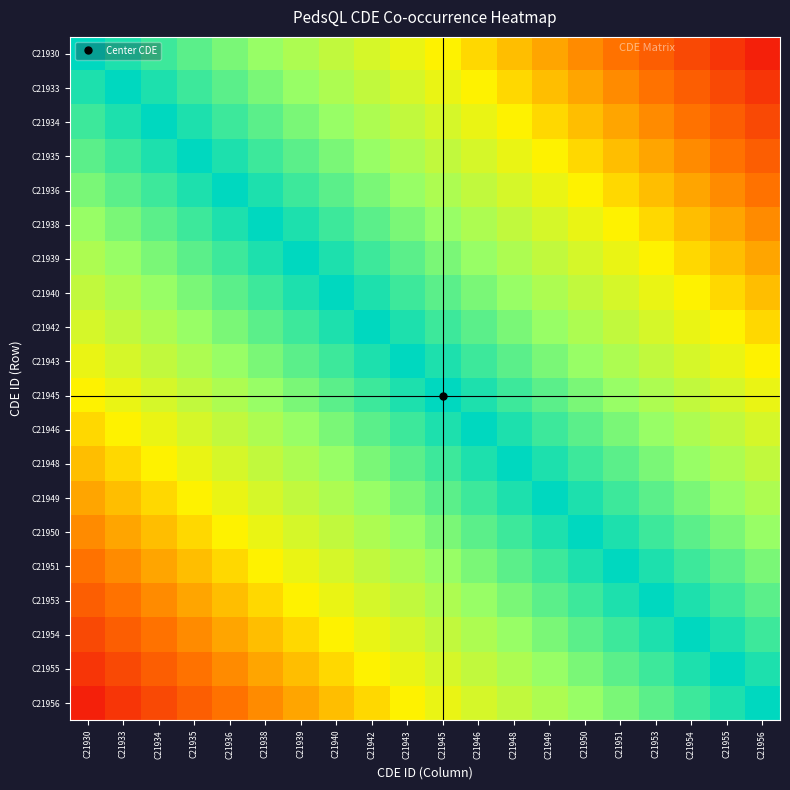

What is the total value across all series at C21946?

14.9